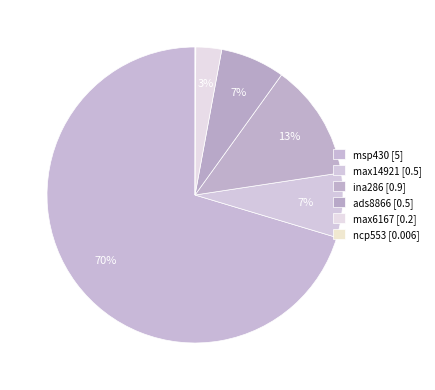

What percentage is NOT represented by max14921?

93.0%